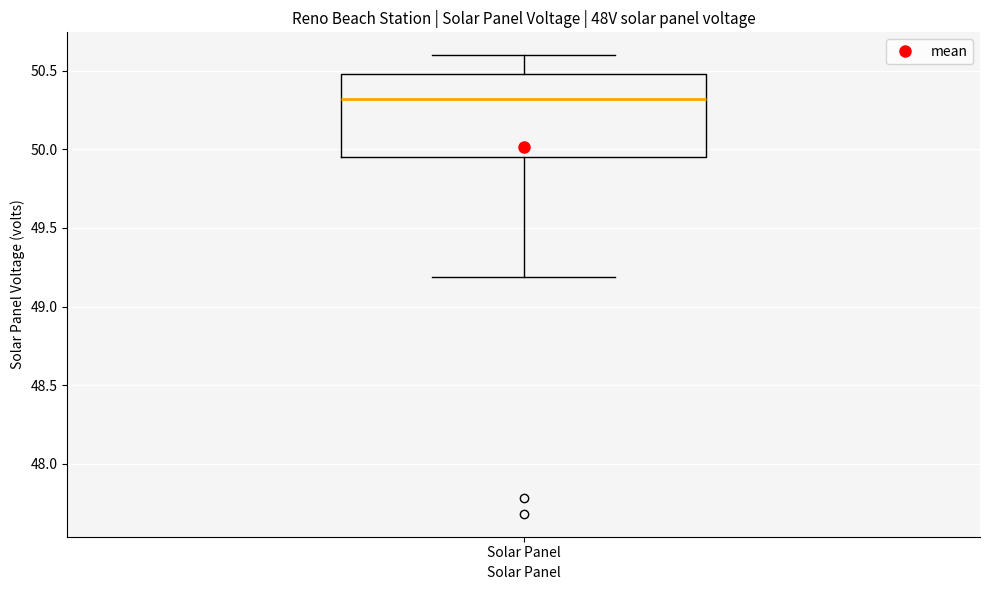

Transcribe this box plot: give where the median line is, the range the box spans, and where the two whiskers end, as read against the y-axis. The values are not printed on the chart, so give them approximately, as read against the axis.

median 50.30, box 49.95 to 50.50, whiskers 49.20 to 50.60